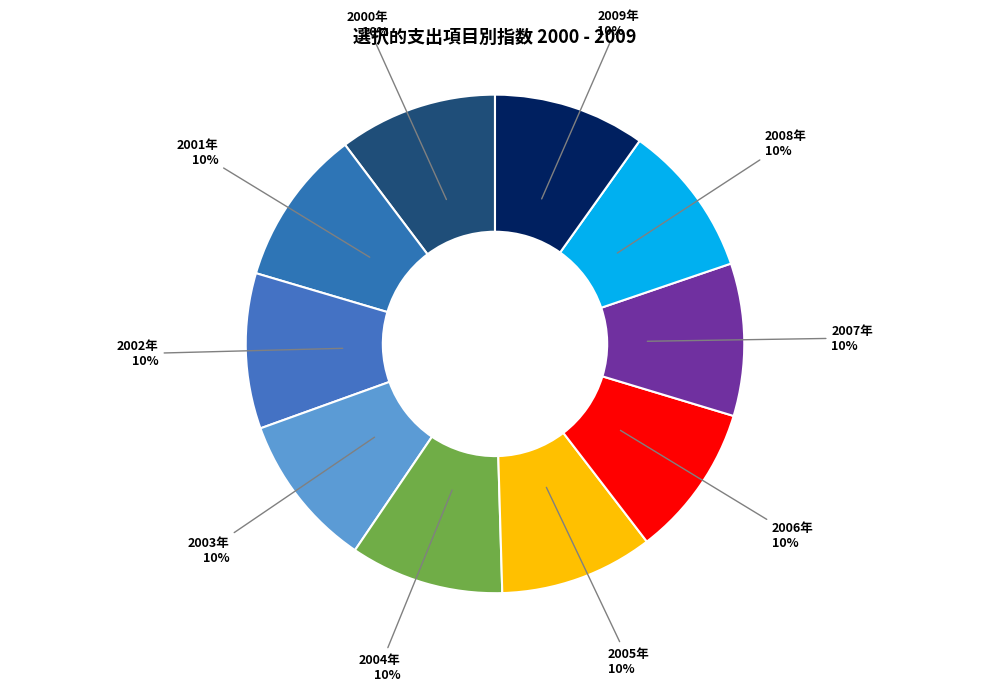

To the nearest percent, what is the average slice percentage?

10%